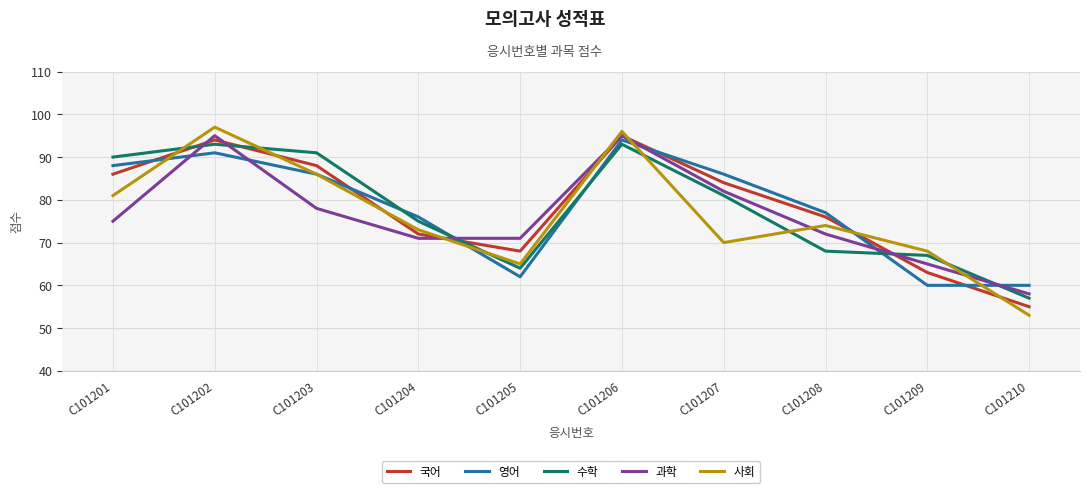

True or false: 과학 has more than 1 points higher than both neighbors.

True